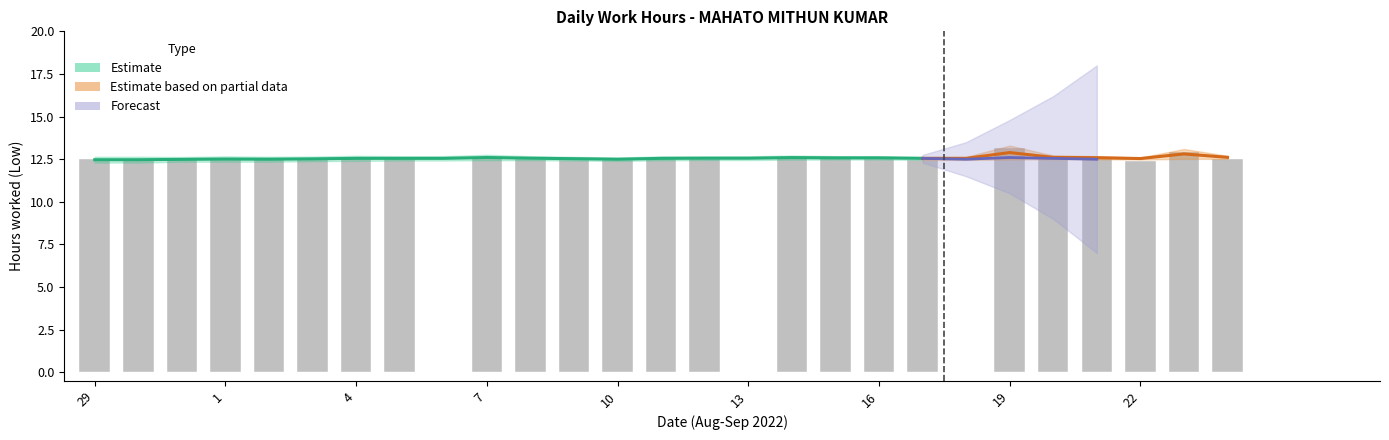

What position from the right is 7?

18